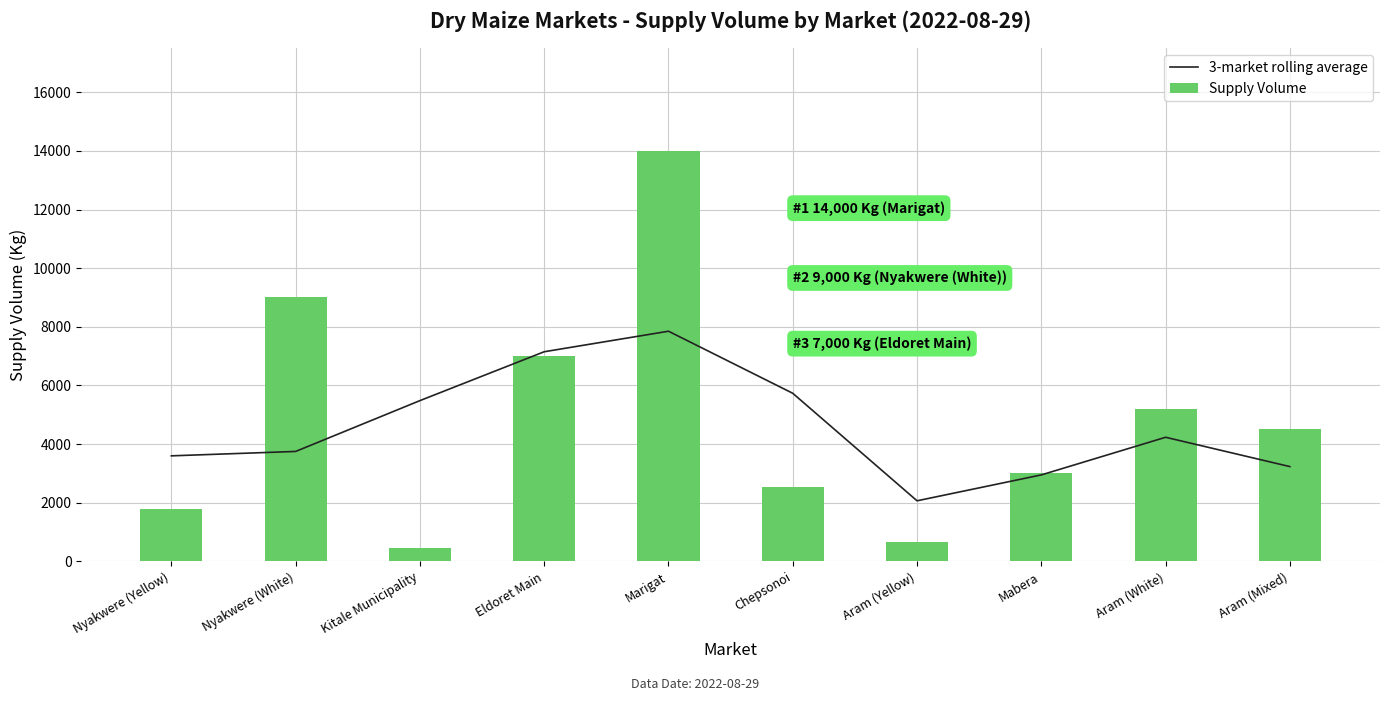

True or false: 3-market rolling average has a value of 4233.3 at Aram (White).

True